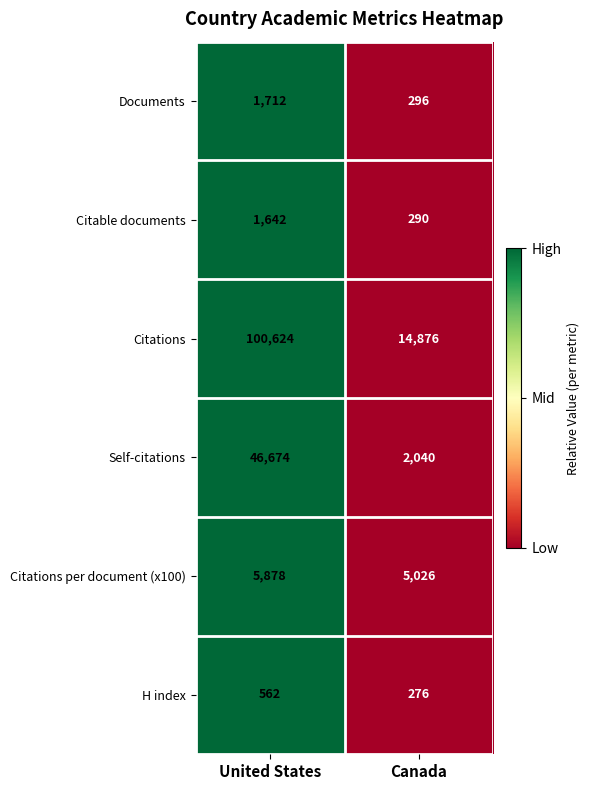

Reading left to right, extract all data points from this chart.

Documents: United States=1712	Canada=296
Citable documents: United States=1642	Canada=290
Citations: United States=100624	Canada=14876
Self-citations: United States=46674	Canada=2040
Citations per document (x100): United States=5878	Canada=5026
H index: United States=562	Canada=276